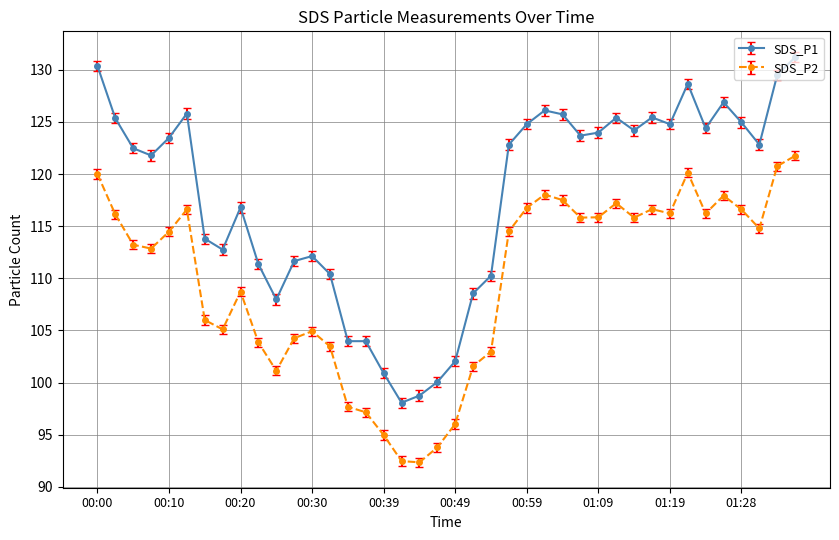

What is the value of the SDS_P2 point at the 30th from the left?

117.2